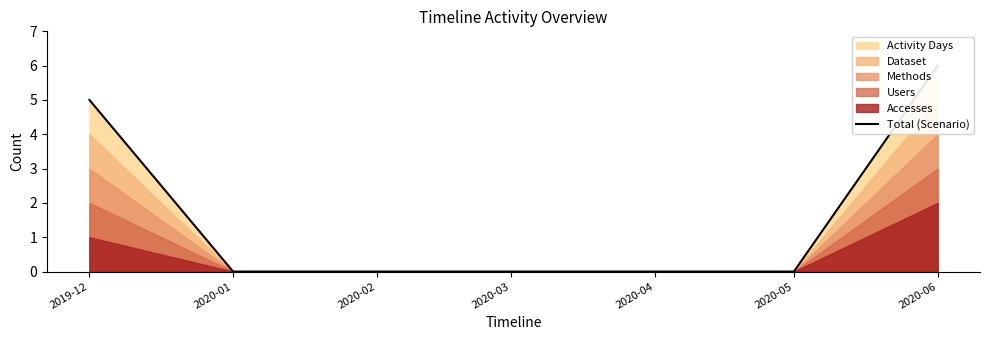

What is the maximum value shown in the chart?

6